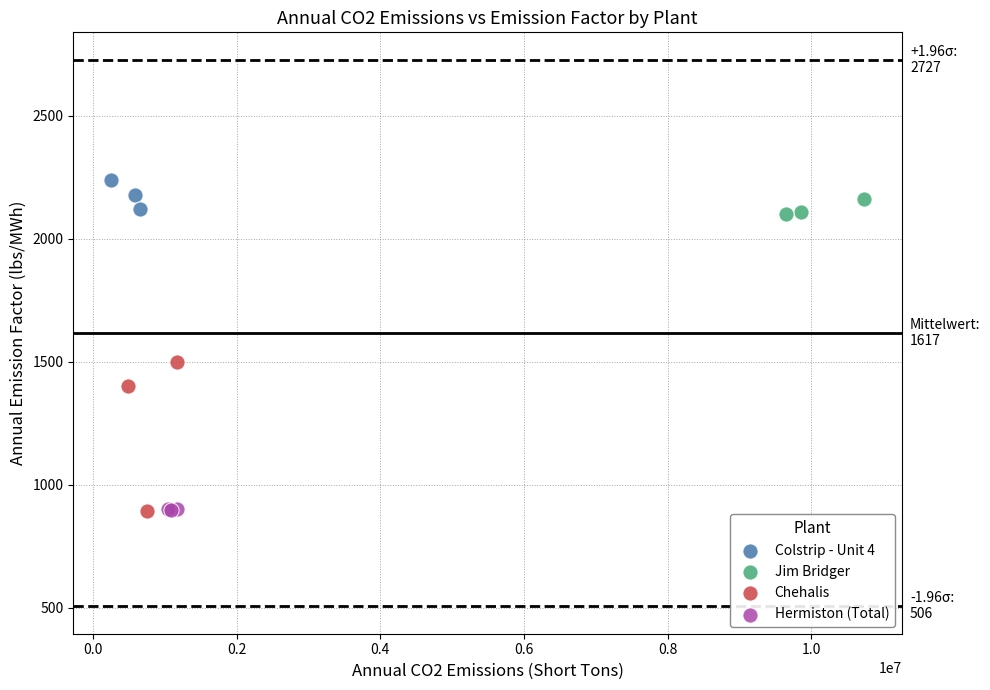

Which series contains the highest Y value?

Colstrip - Unit 4